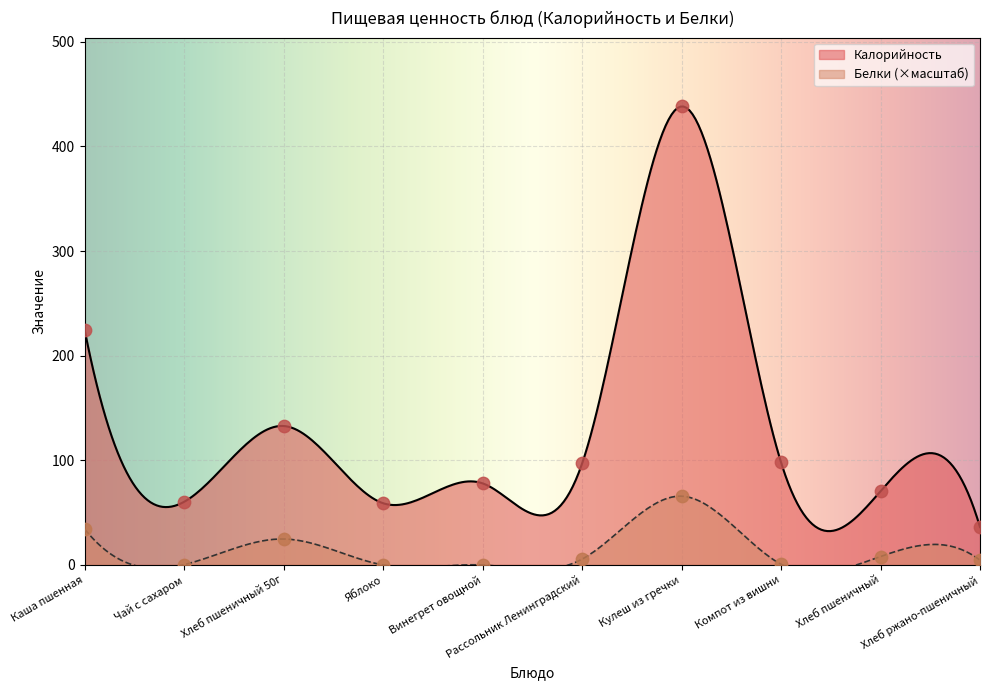

What are all the series names shown in the legend?

Калорийность, Белки